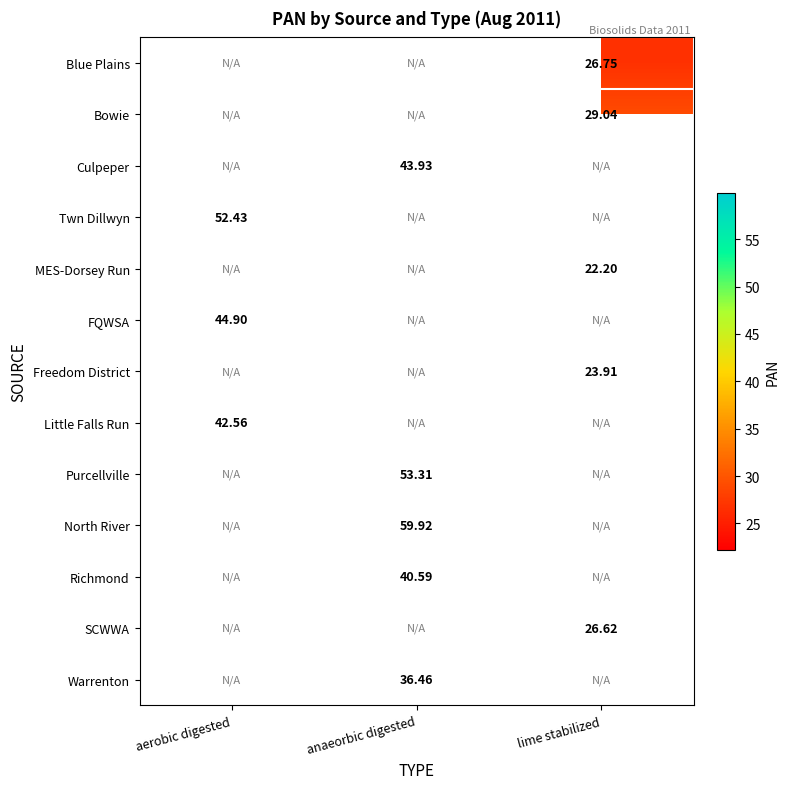

What is the difference between the highest and lowest values at lime stabilized?

6.8